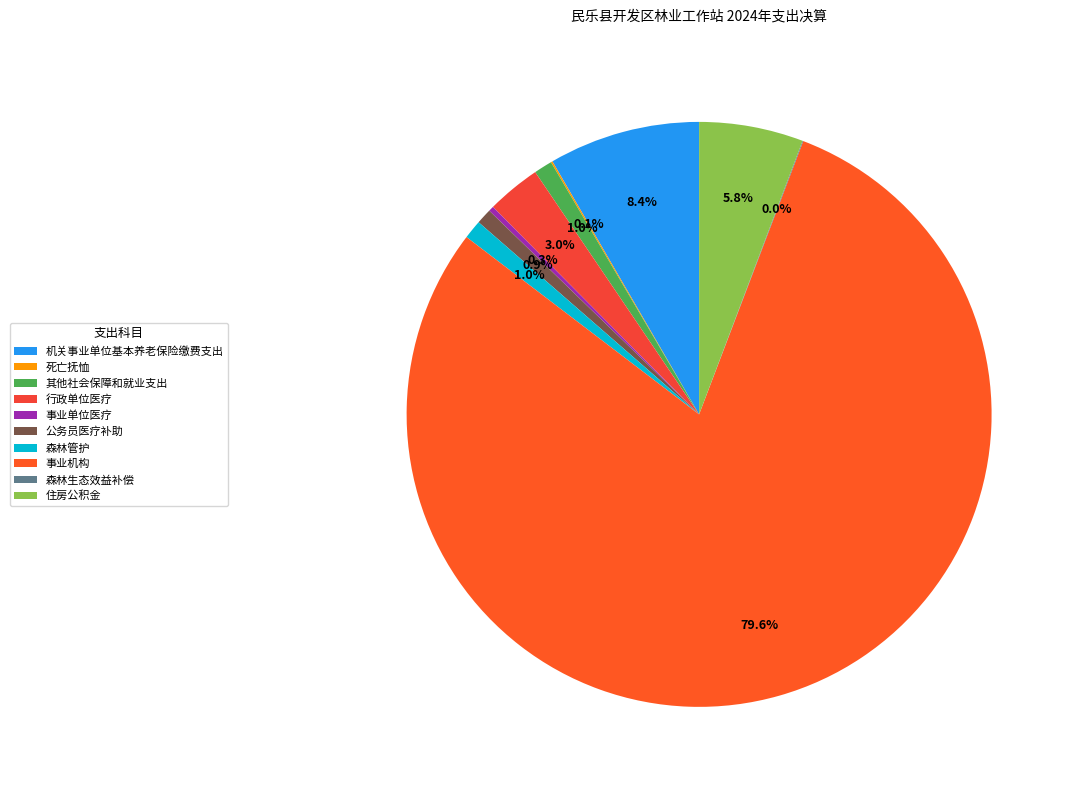

Which slice is the smallest?

森林生态效益补偿